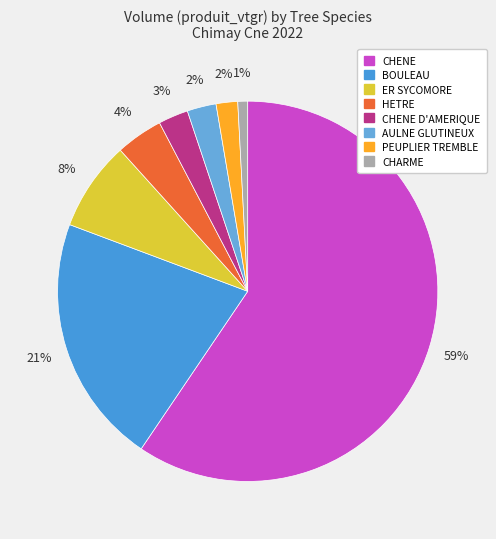

To the nearest percent, what is the average slice percentage?

12%